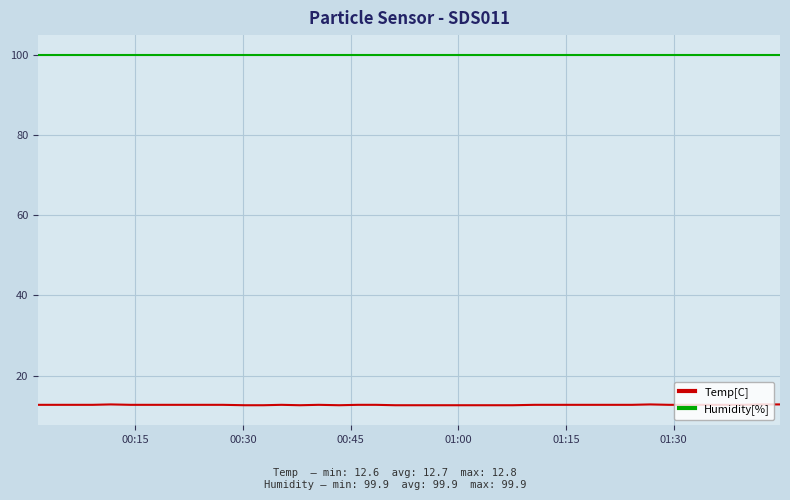

True or false: Temp[C] has more than 0 interior local peaks.

True